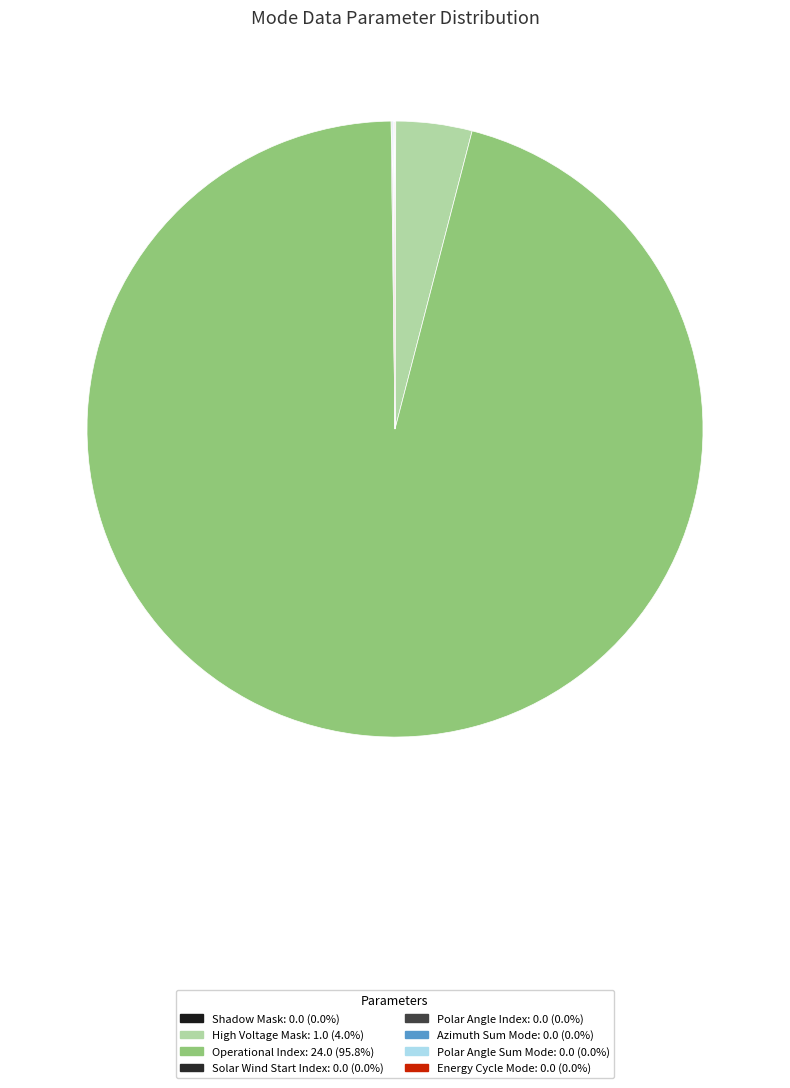

How many slices are in this pie chart?

8